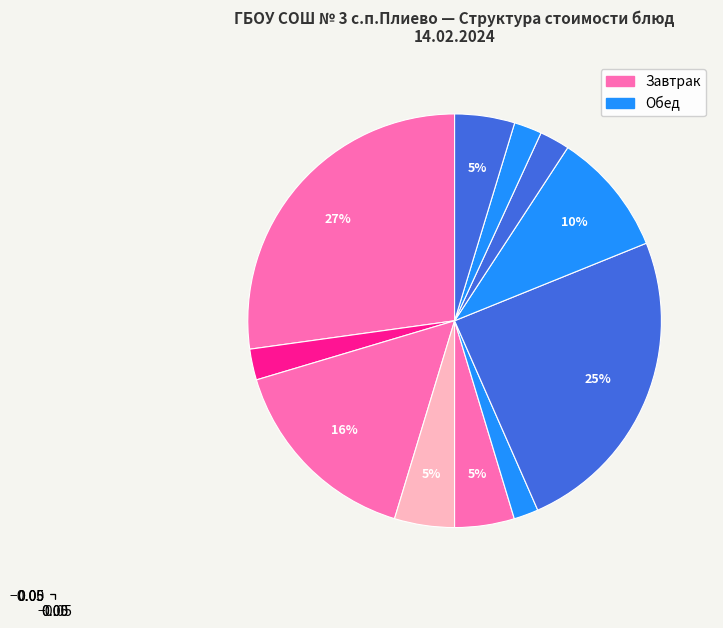

How many segments does this pie chart have?

11